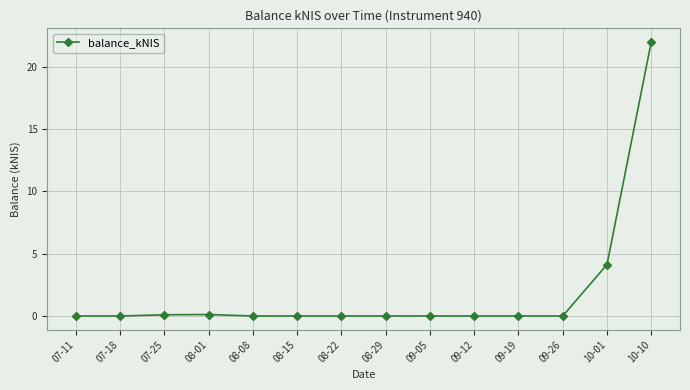

What is the sum of all values?

26.3